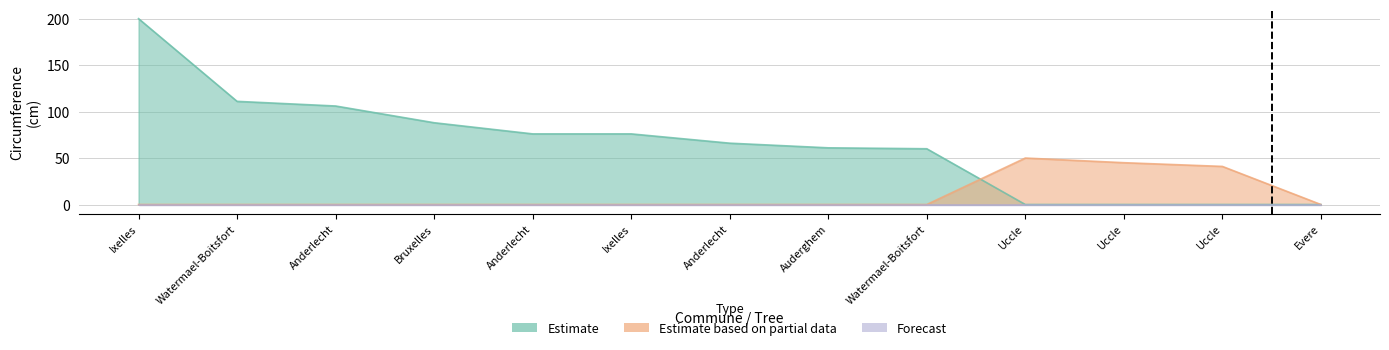

Count the number of categories in the chart.

13